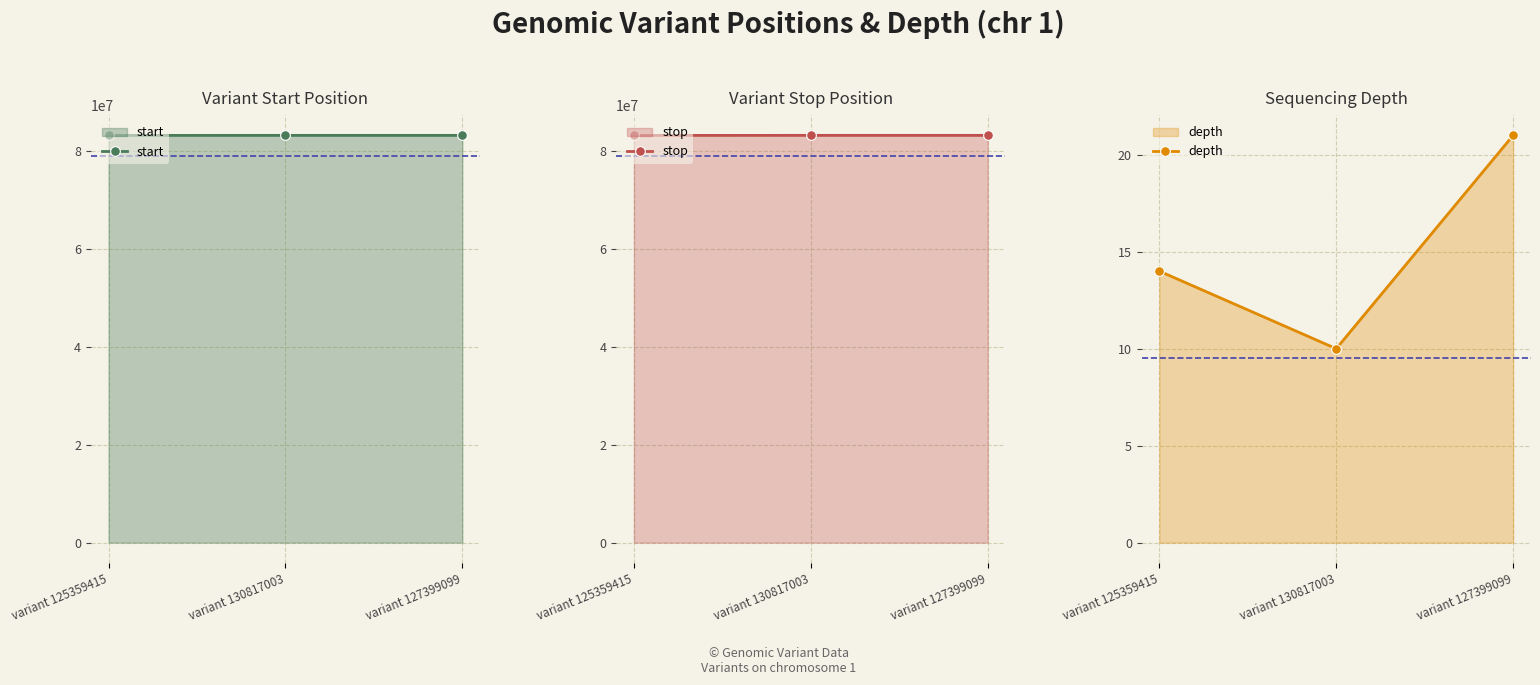

What are all the series names shown in the legend?

start, stop, depth